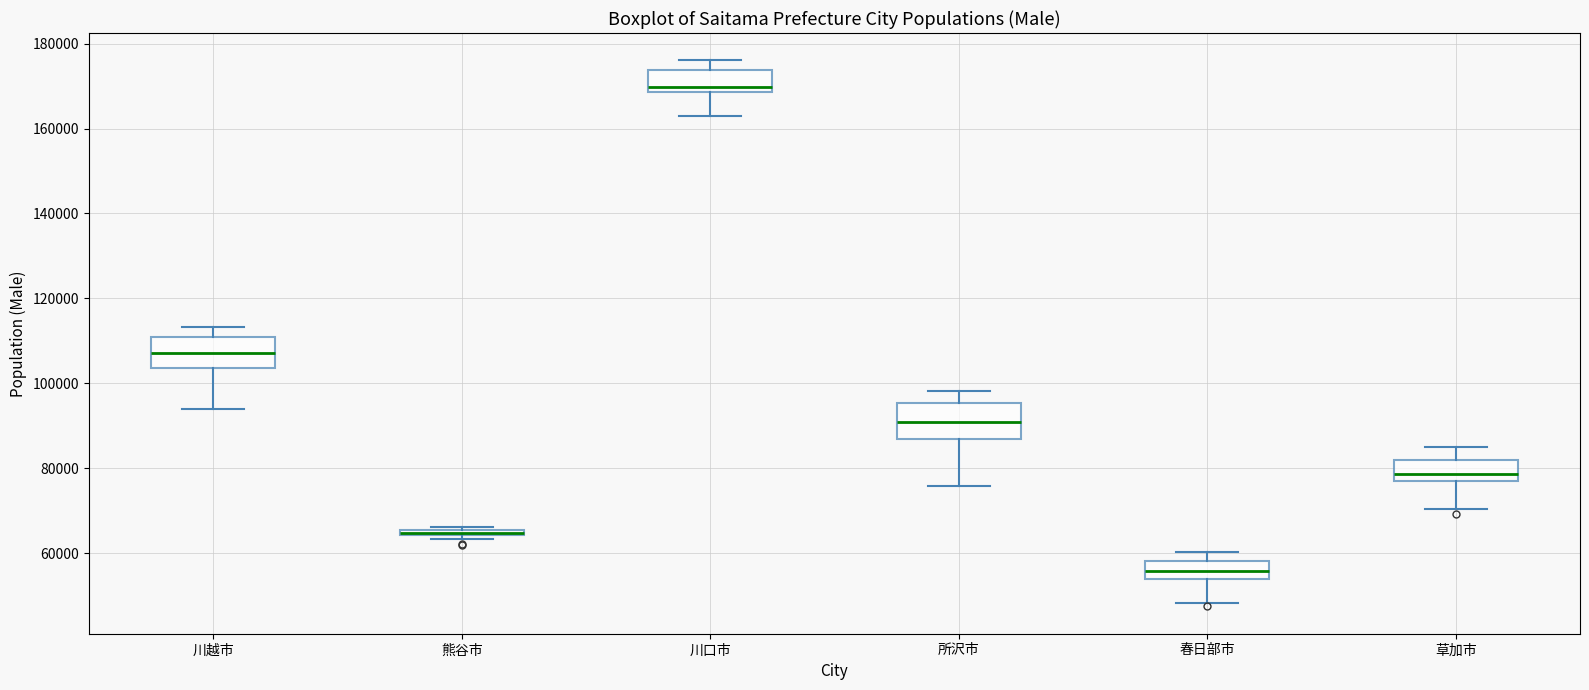

Where is the upper edge of the box for 草加市 on the y-axis? The values are not printed on the chart, so give them approximately, as read against the axis.

82000